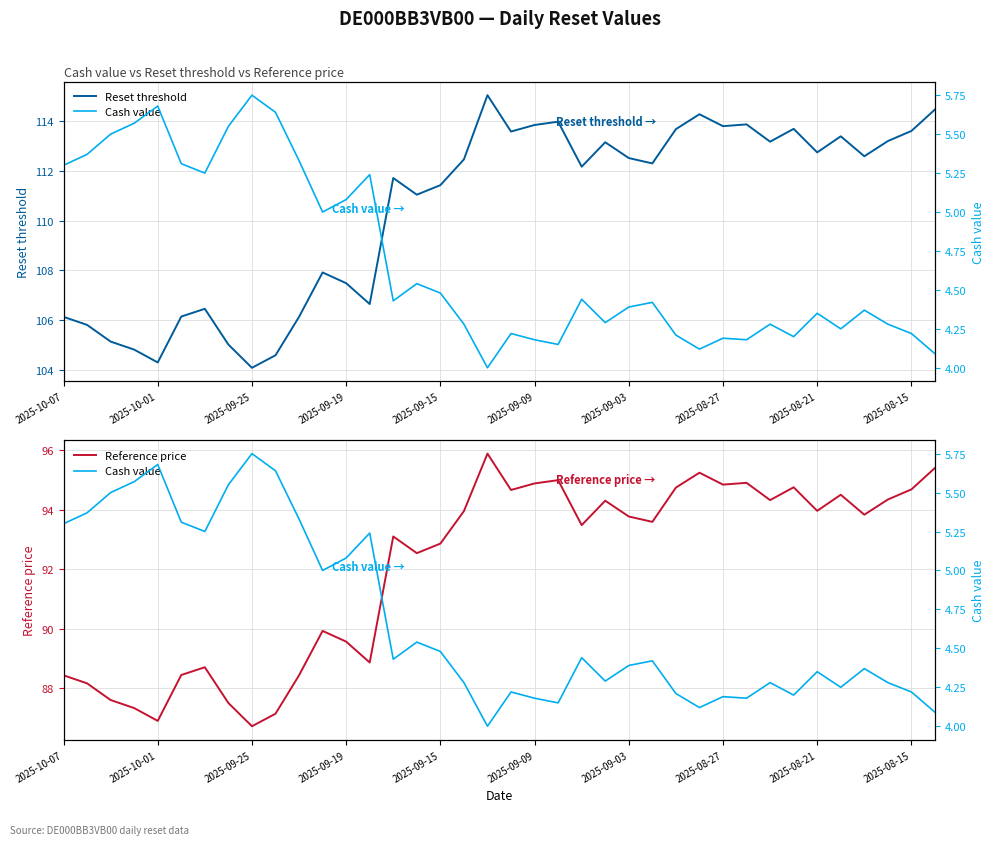

Which series has the widest spread of values?

Reset threshold